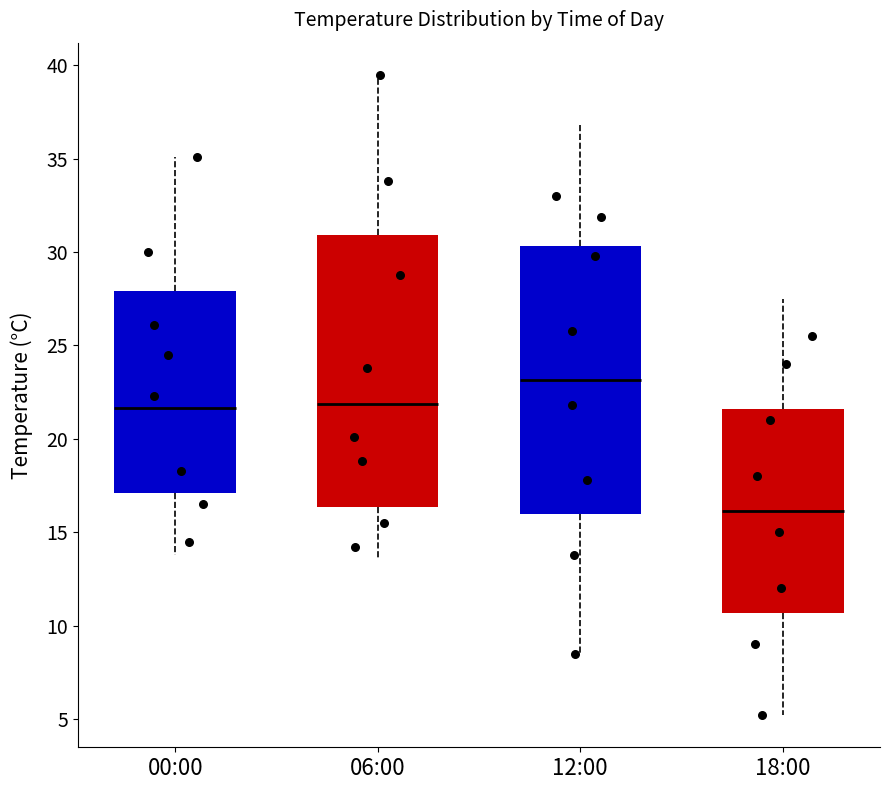

Where does the median line of the box for 00:00 sit on the y-axis? The values are not printed on the chart, so give them approximately, as read against the axis.

21.5